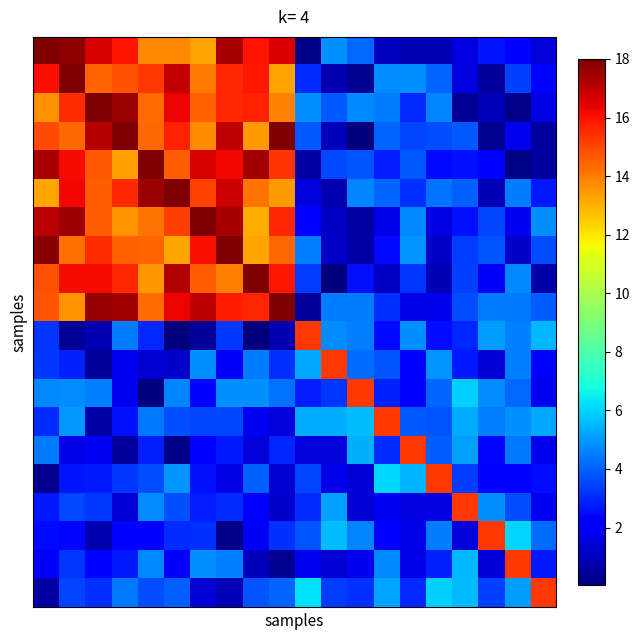

At how many categories does at least one series exceed 13?

20